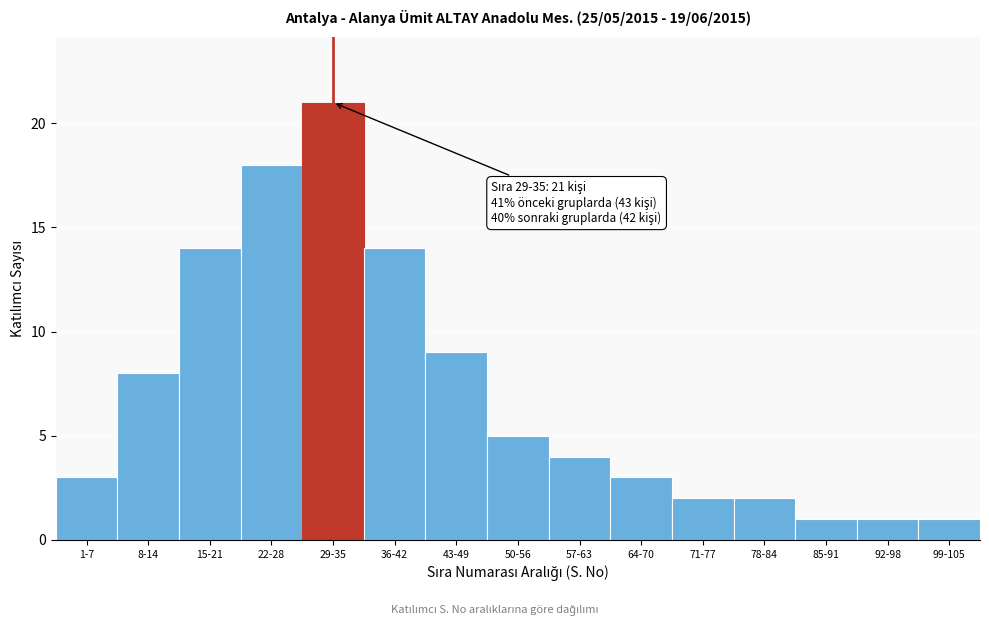

Reading right to left, what are all the values shown in this chart?

99-105=1	92-98=1	85-91=1	78-84=2	71-77=2	64-70=3	57-63=4	50-56=5	43-49=9	36-42=14	29-35=21	22-28=18	15-21=14	8-14=8	1-7=3